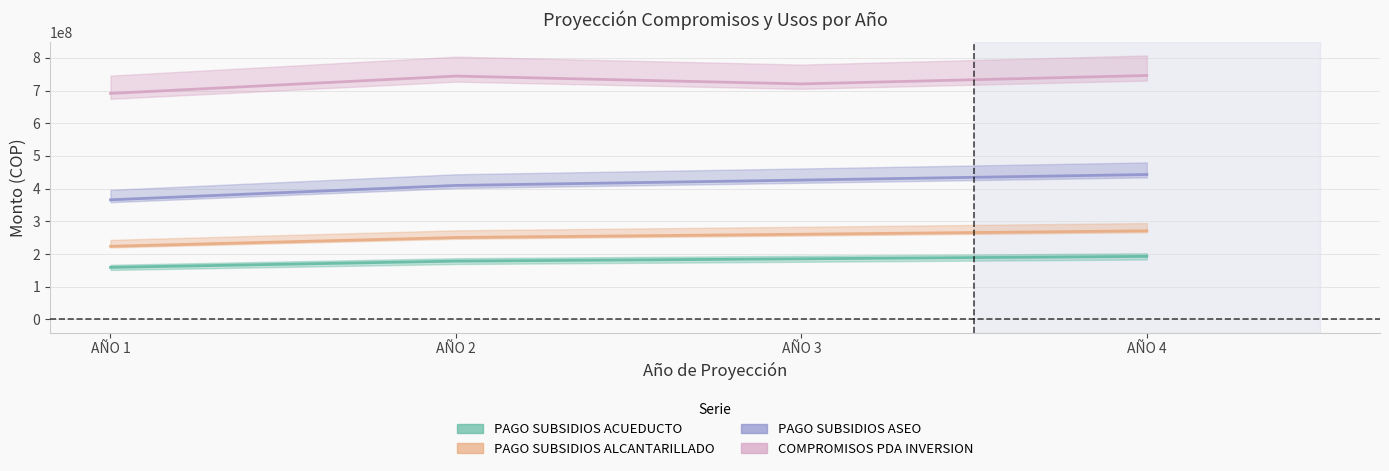

What is the value of the PAGO SUBSIDIOS ASEO point at the 4th from the left?

443092908.5